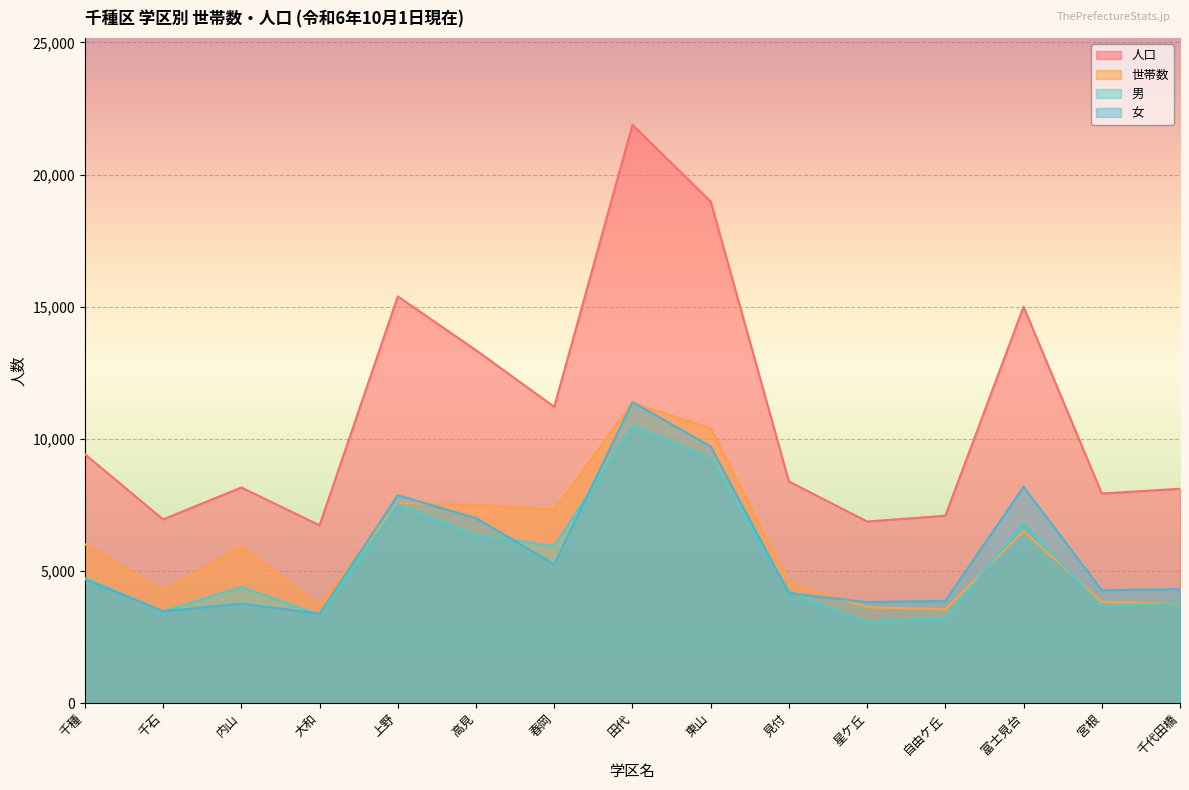

Reading left to right, transcribe all the data shown in this chart.

世帯数: 6021	4261	5946	3704	7568	7502	7319	11361	10402	4551	3631	3553	6515	3831	3773
人口: 9420	6953	8161	6730	15390	13354	11211	21883	18982	8390	6873	7093	14997	7933	8112
男: 4734	3473	4395	3345	7525	6351	5953	10490	9269	4226	3052	3224	6810	3659	3799
女: 4686	3480	3766	3385	7865	7003	5258	11393	9713	4164	3821	3869	8187	4274	4313